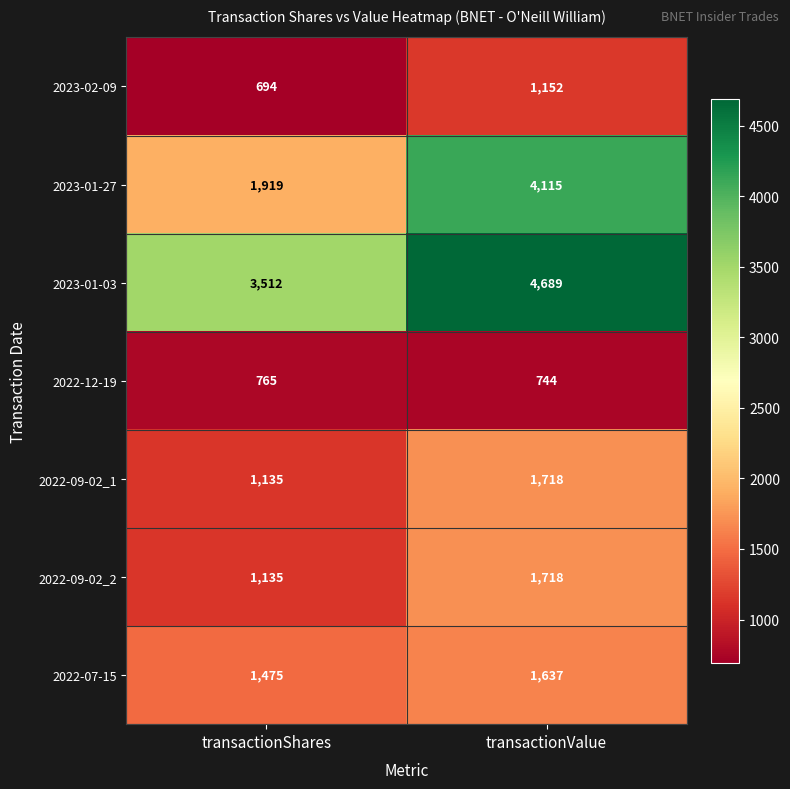

Which category has the lowest value across all series?

transactionShares